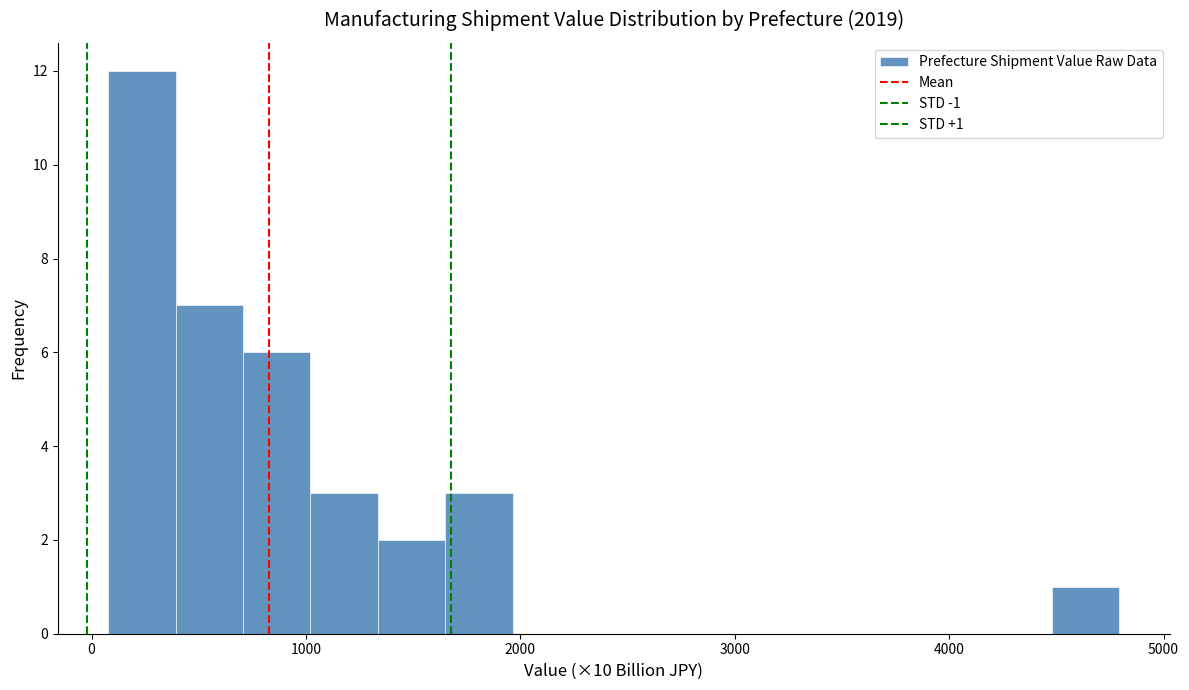

Read against the x-axis, roughly where is the centre of the tallest bar?

200